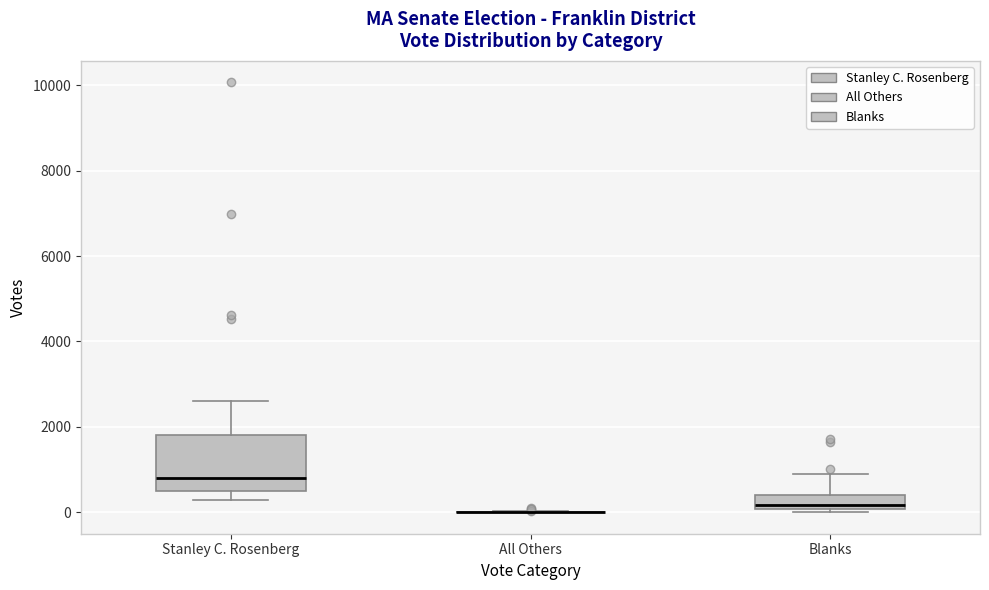

Comparing the boxes themselves (not the whiskers), which one is the tallest?

Stanley C. Rosenberg